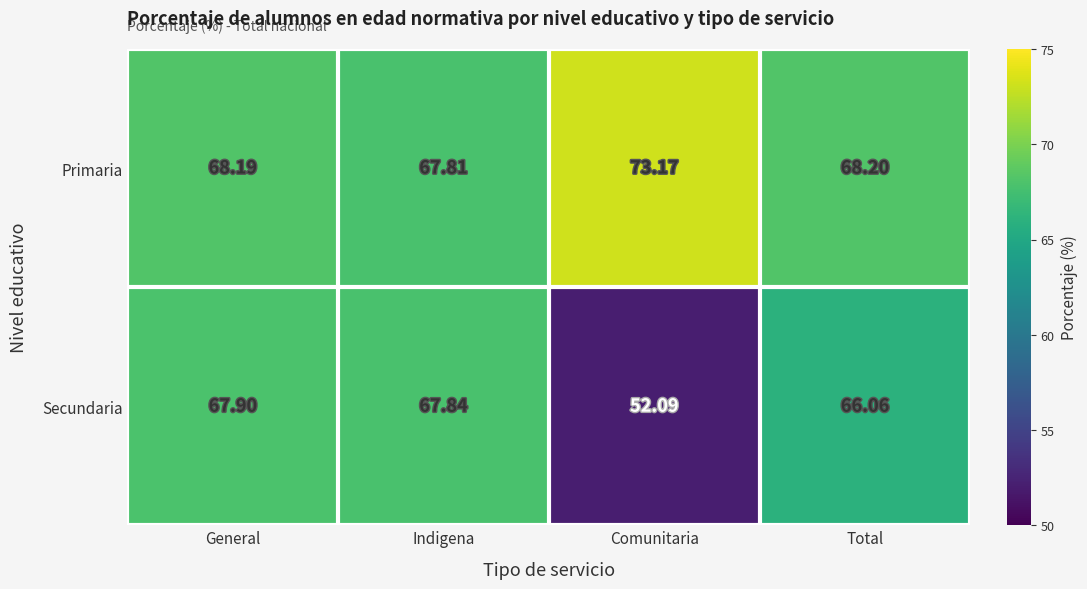

Rank the series by their maximum value, from lowest to highest.

Secundaria, Primaria